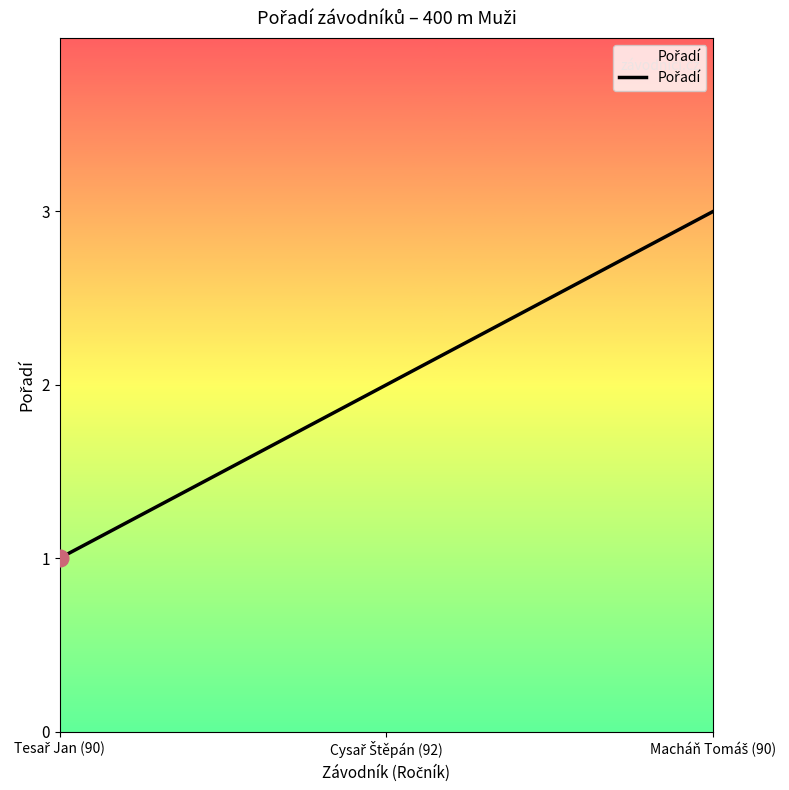

What is the sum of all values?

6